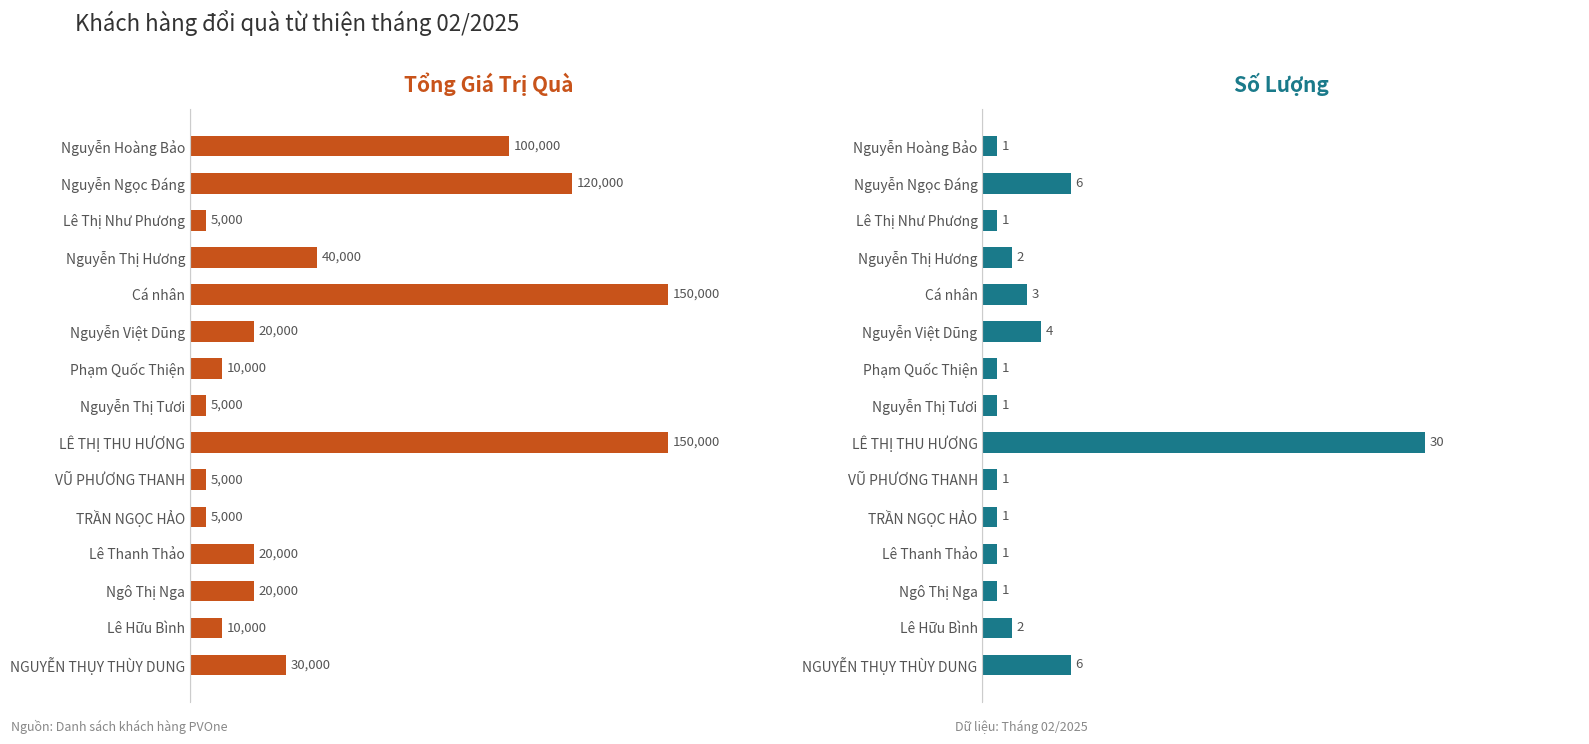

List the series in order of their peak value, highest first.

Tổng Giá Trị Quà (VND), Số Lượng